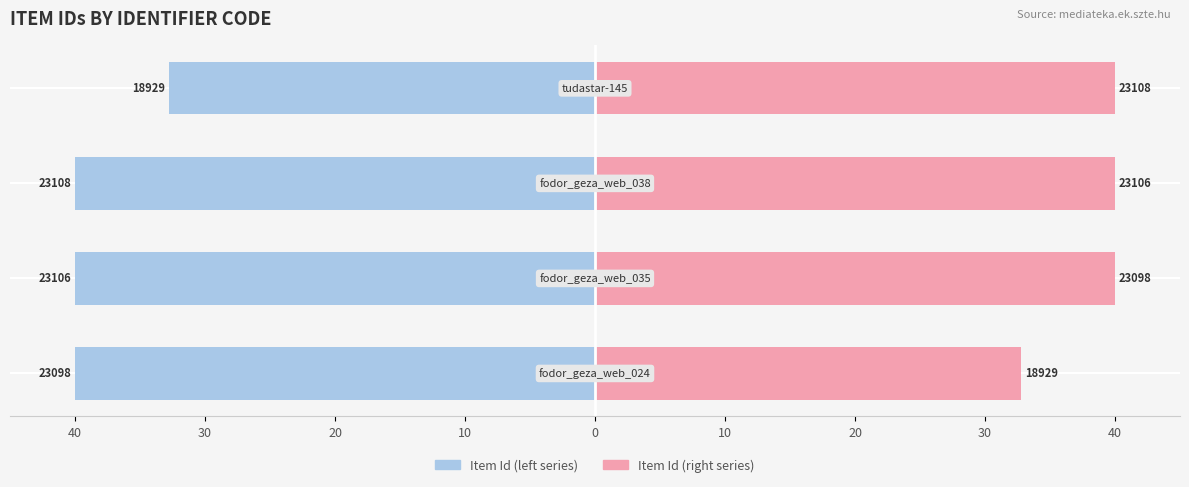

How many series are shown in this chart?

2